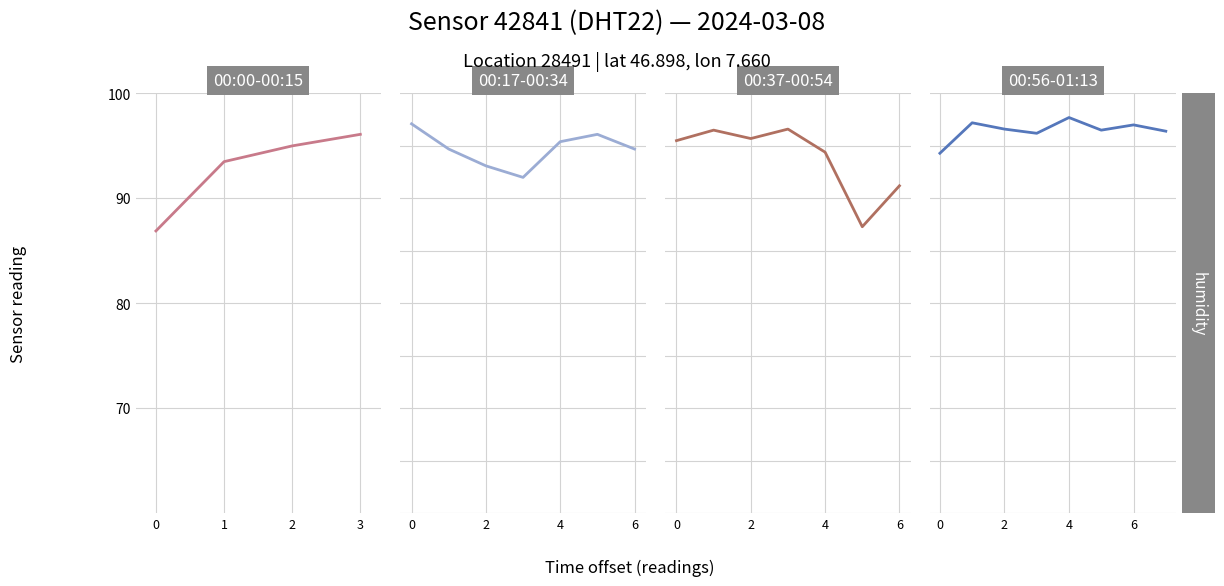

How many data points does each series have?

8